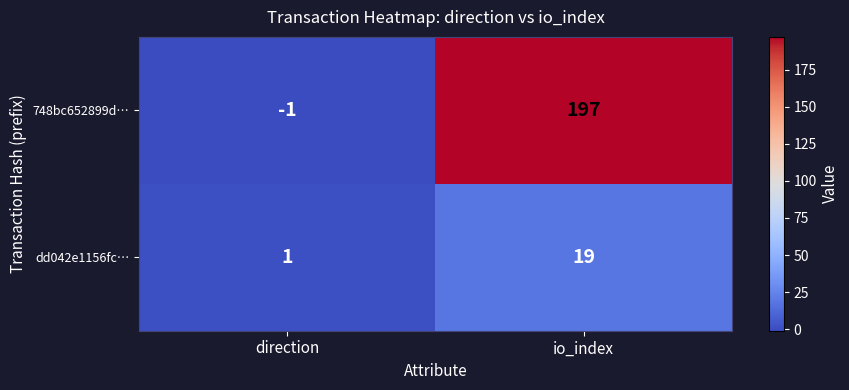

Rank the series by their average value, from lowest to highest.

dd042e1156fc…, 748bc652899d…